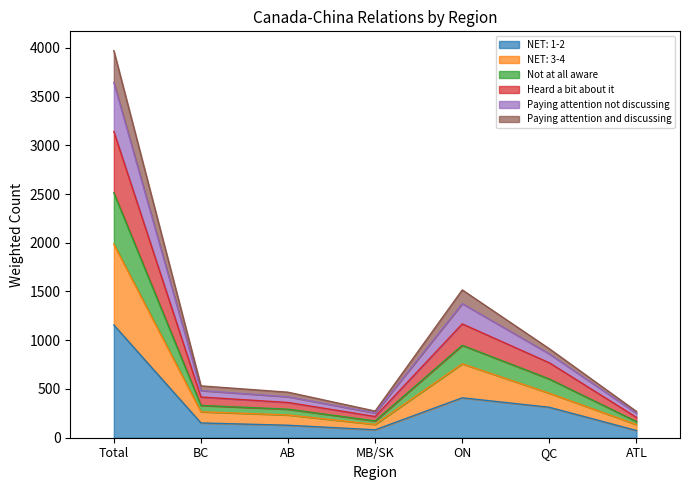

At which label does NET: 3-4 reach its peak?

Total